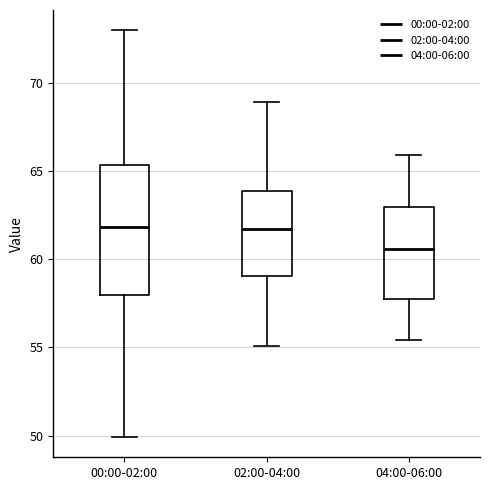

Where is the lower edge of the box for 00:00-02:00 on the y-axis? The values are not printed on the chart, so give them approximately, as read against the axis.

58.0